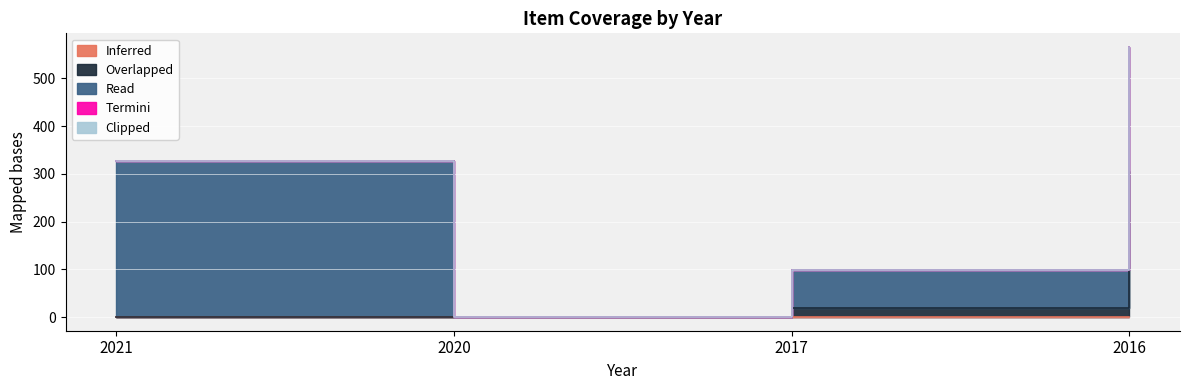

Reading left to right, extract all data points from this chart.

Inferred: 0	0	0	0
Overlapped: 0	0	19	306
Read: 326	0	80	260
Termini: 0	0	0	0
Clipped: 0	0	0	0